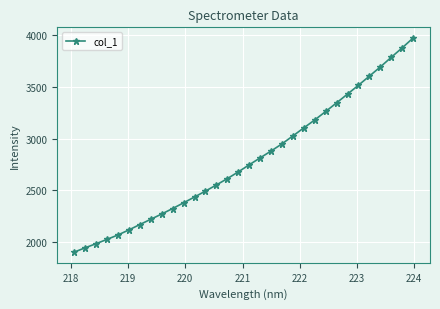

What is the difference between the maximum and minimum values?

2067.8